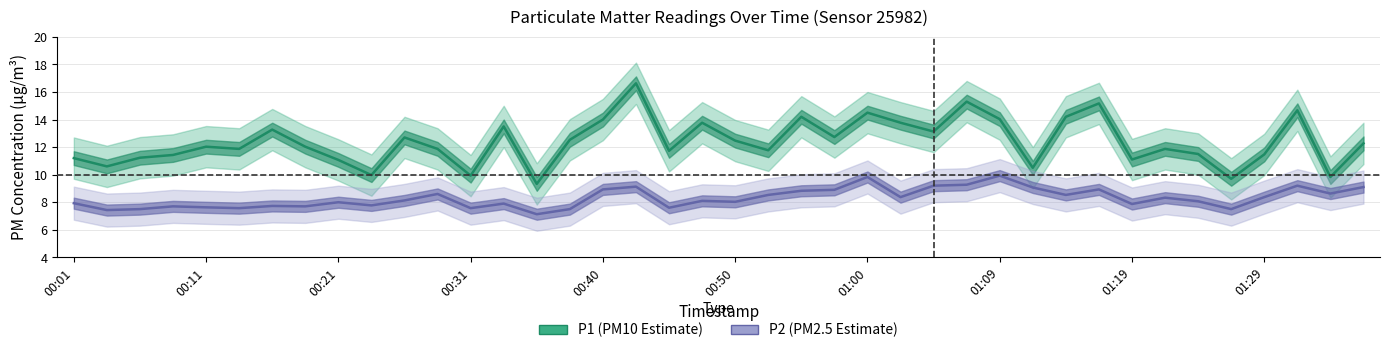

The value of P1 mean at 11 is 20.5. True or false?

False